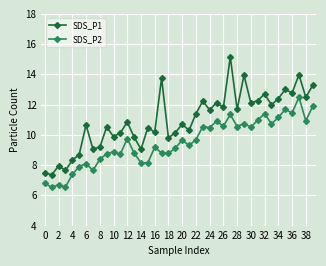

Which series has the widest spread of values?

SDS_P1